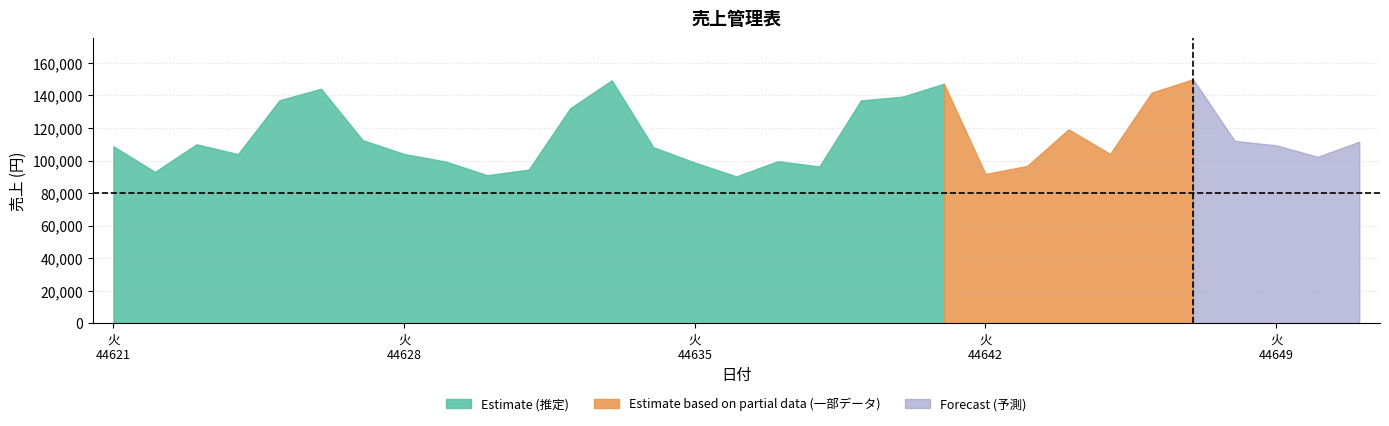

List the labels in order of value, largest first.

44647, 44633, 44641, 44626, 44646, 44640, 44625, 44639, 44632, 44644, 44627, 44648, 44651, 44623, 44649, 44621, 44634, 44645, 44628, 44624, 44650, 44637, 44629, 44635, 44643, 44638, 44631, 44622, 44642, 44630, 44636